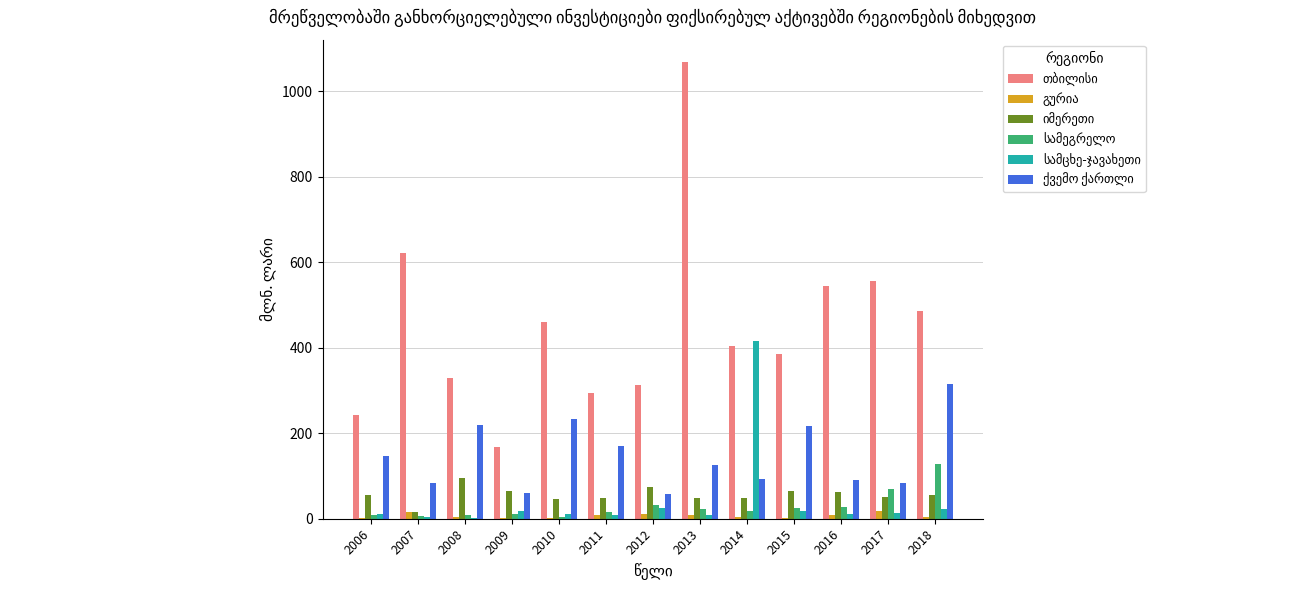

What is the greatest value displayed?

1066.8